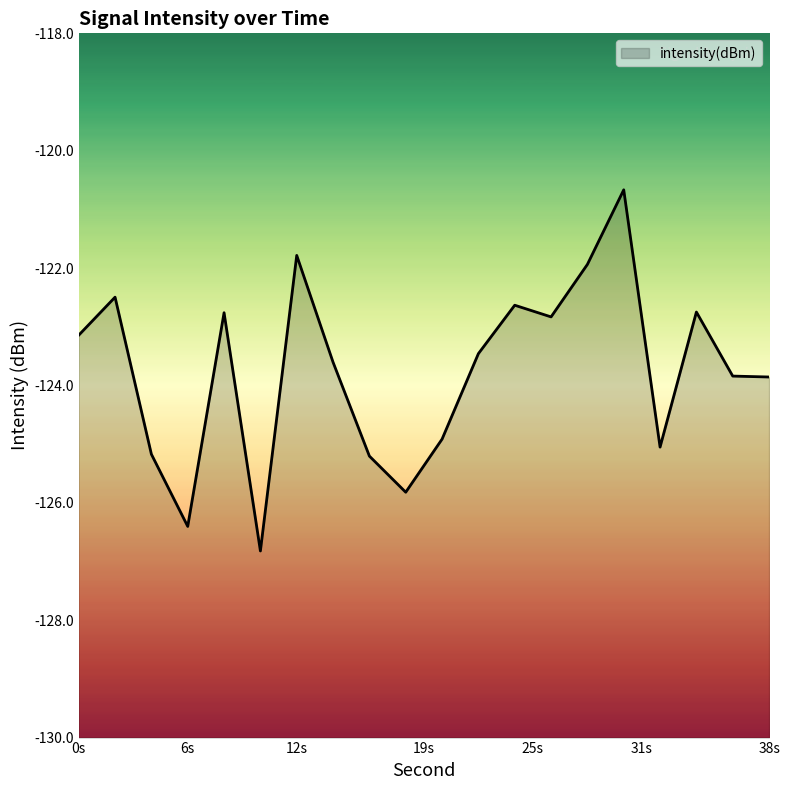

Where does the data first go above -123?

2